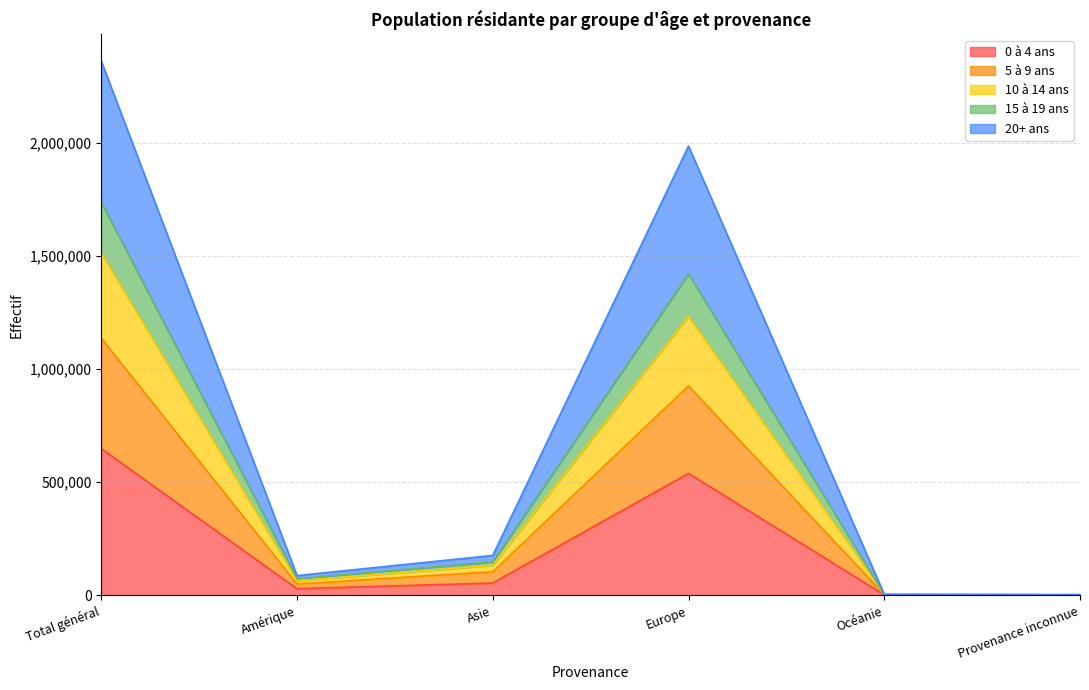

What is the maximum value shown in the chart?

2361939